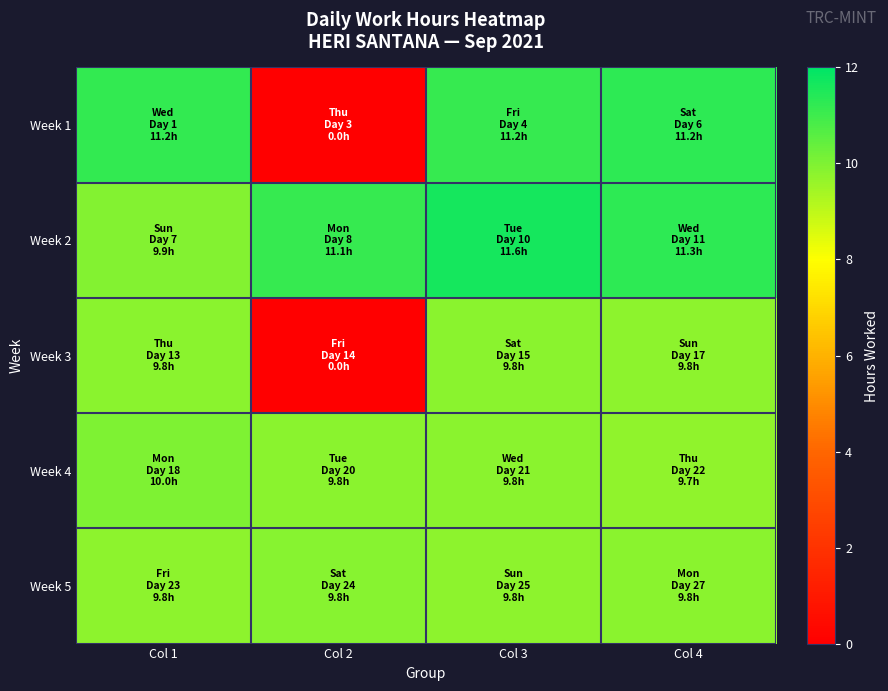

At which category does the chart reach its minimum across all series?

Col 2